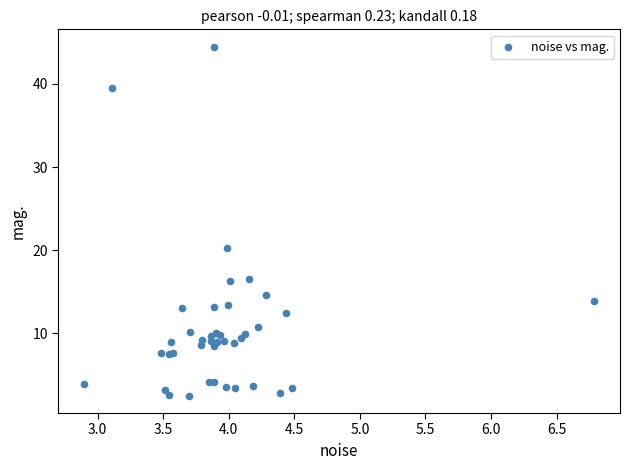

What Y value in the scatter plot is closest to 23?

20.2